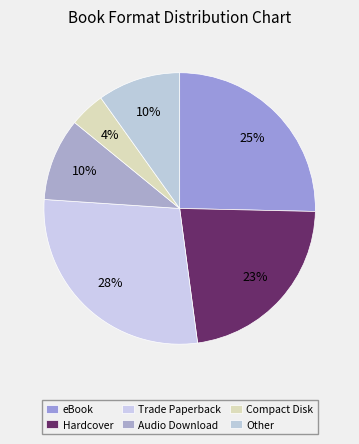

To the nearest percent, what is the difference between the largest and smallest slice percentages?

24%